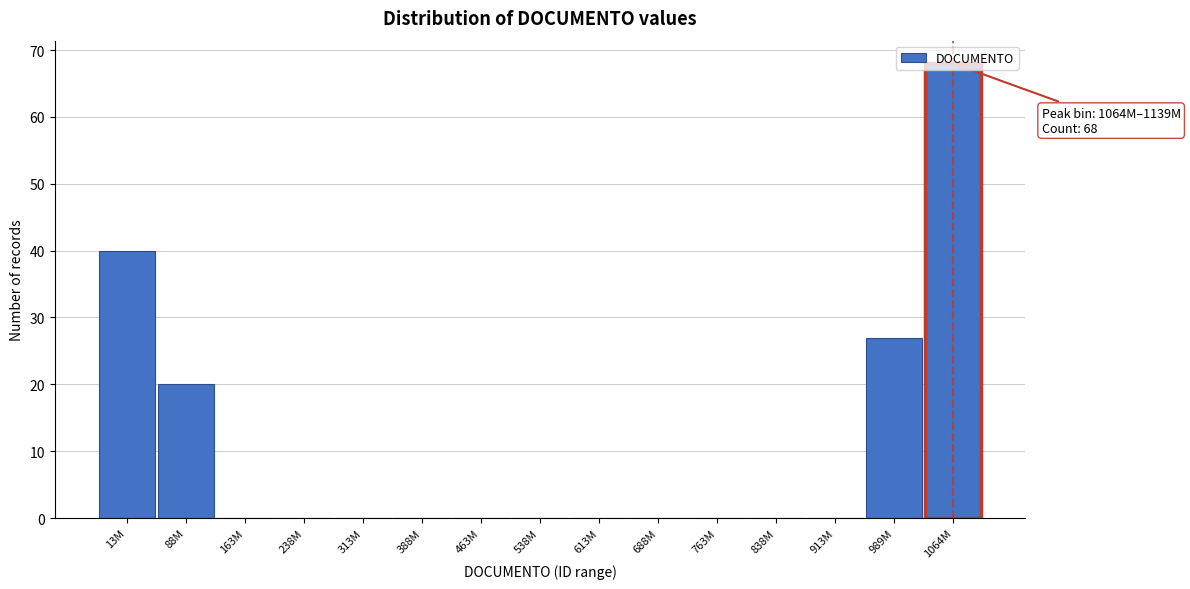

What is the sum of all values?

155